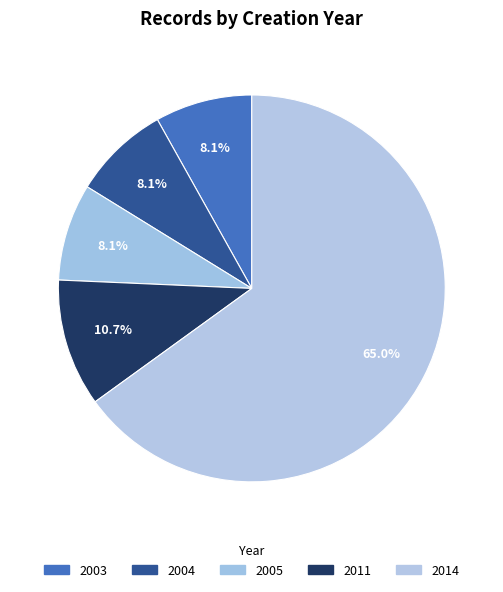

Which category has the smallest portion of the pie?

2004